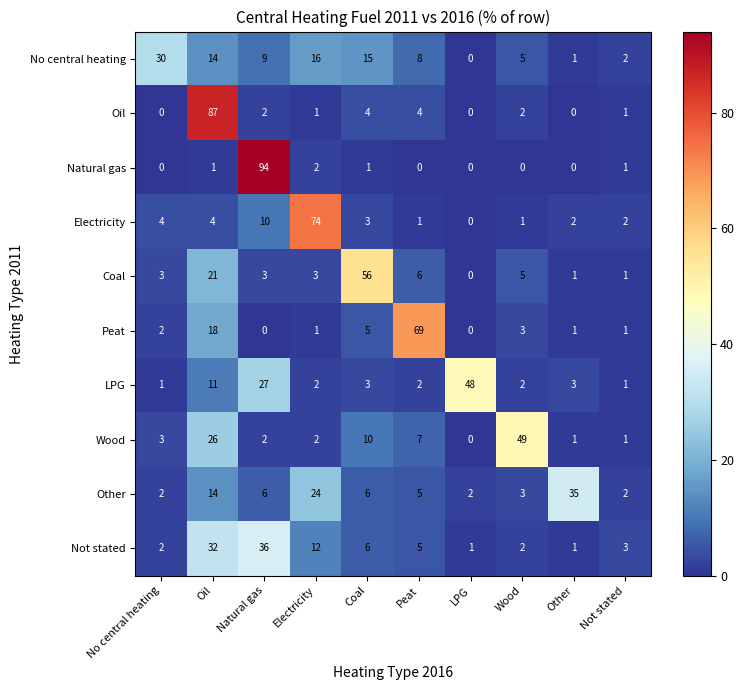

The Natural gas series shows 1 at Oil. True or false?

True